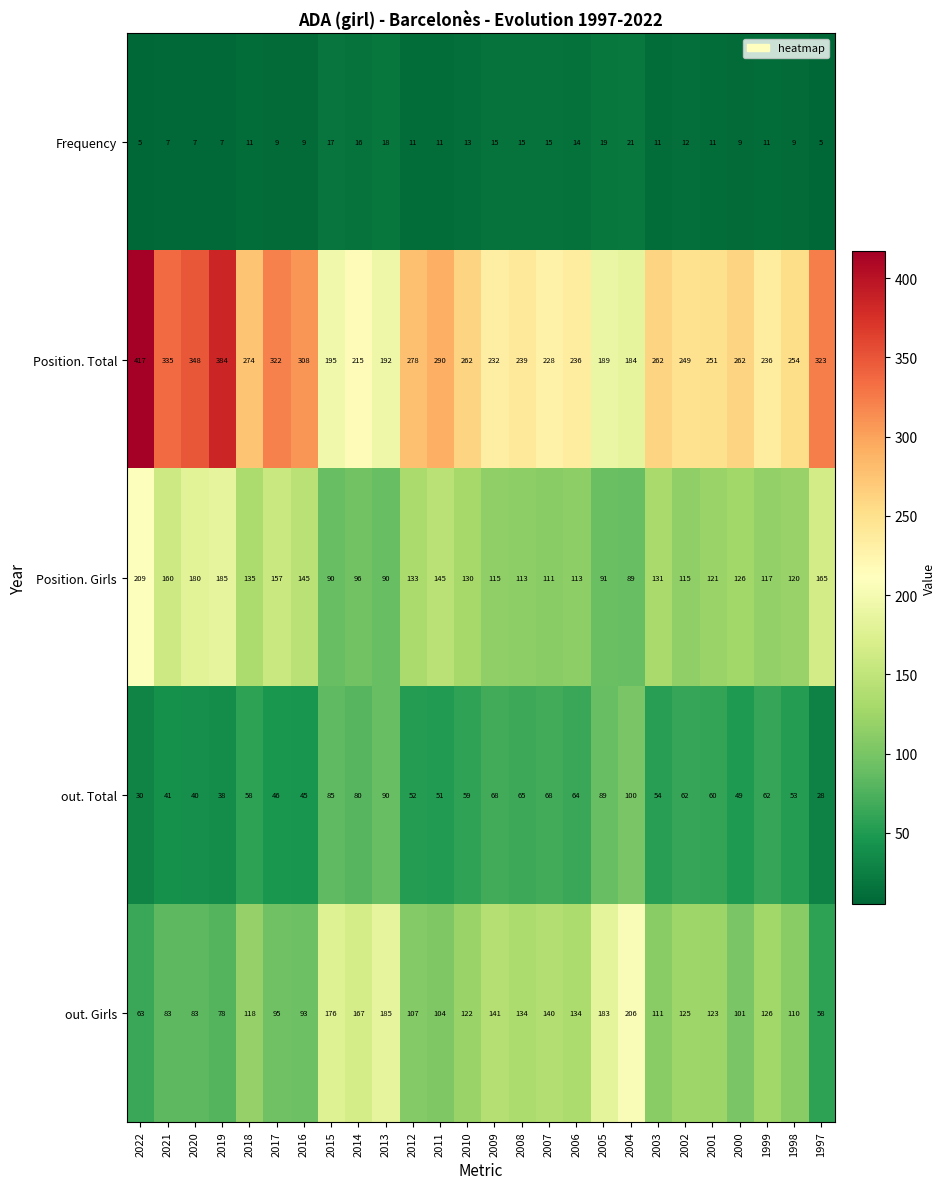

List the series in order of their peak value, lowest first.

Frequency, out. Total, out. Girls, Position. Girls, Position. Total